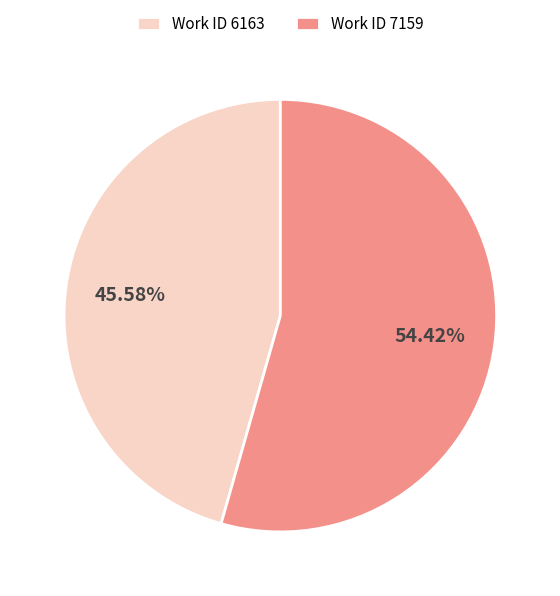

Is the sum of Work ID 7159 and Work ID 6163 greater than half?

Yes